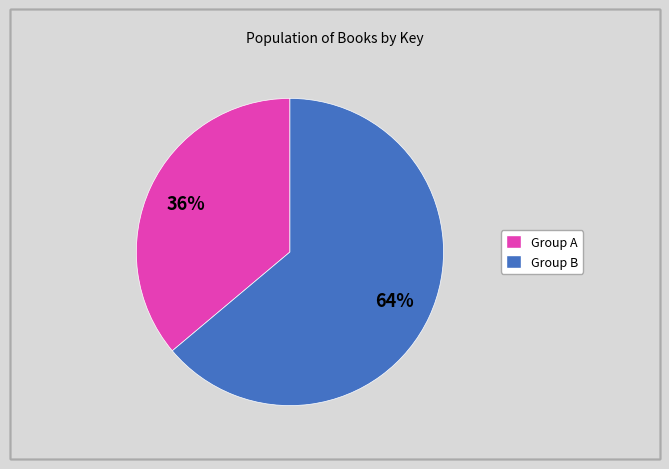

To the nearest percent, what is the difference between the largest and smallest slice percentages?

28%